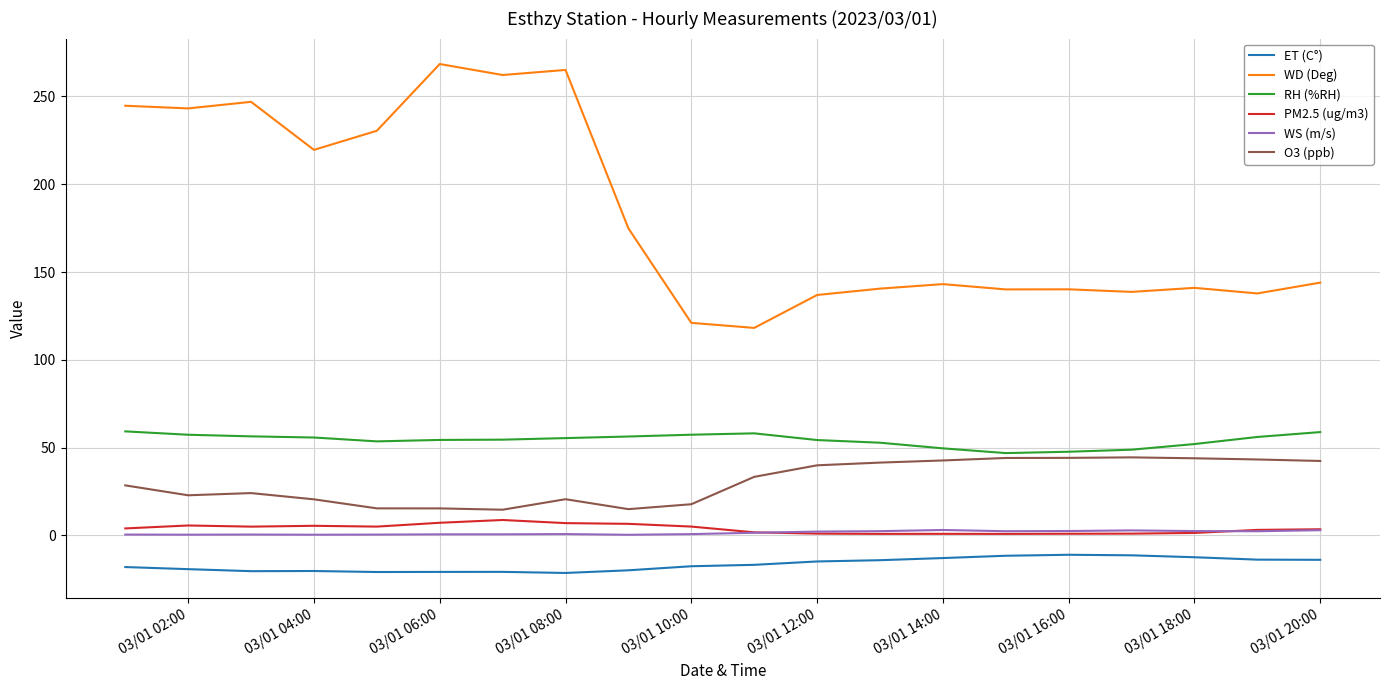

Which series has the widest spread of values?

WD (Deg)